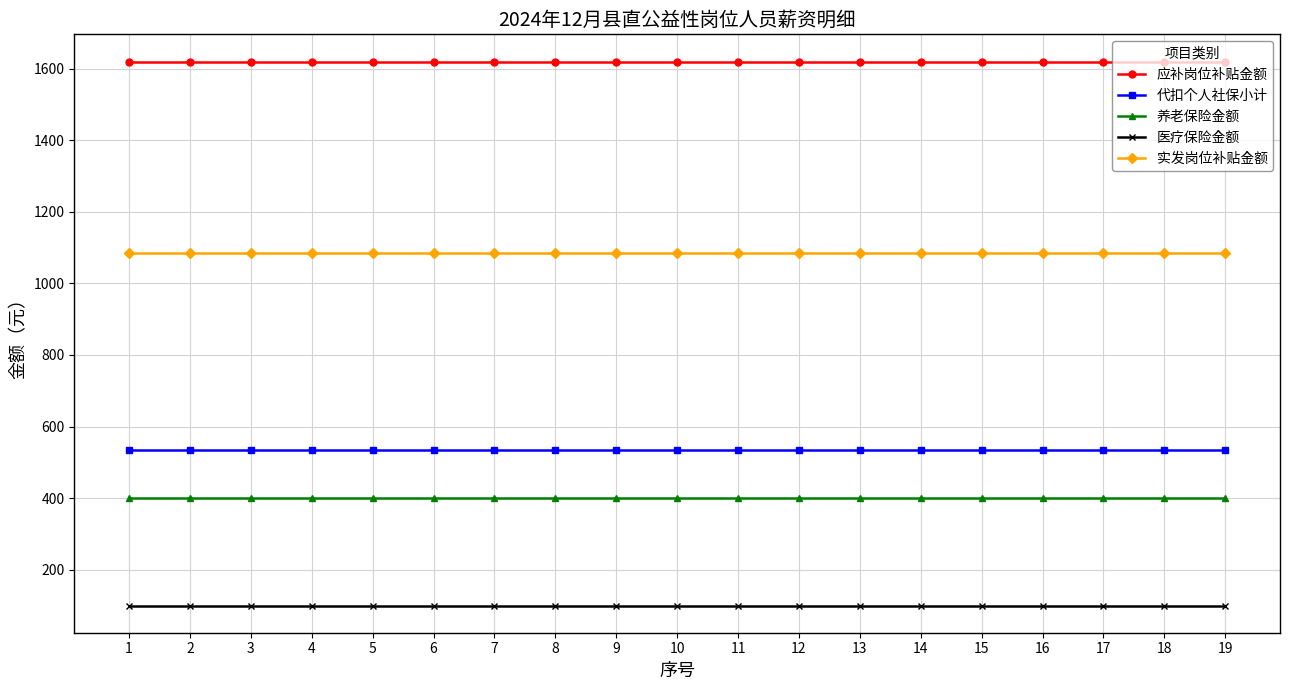

What is the difference between the highest and lowest values at 12?

1520.0